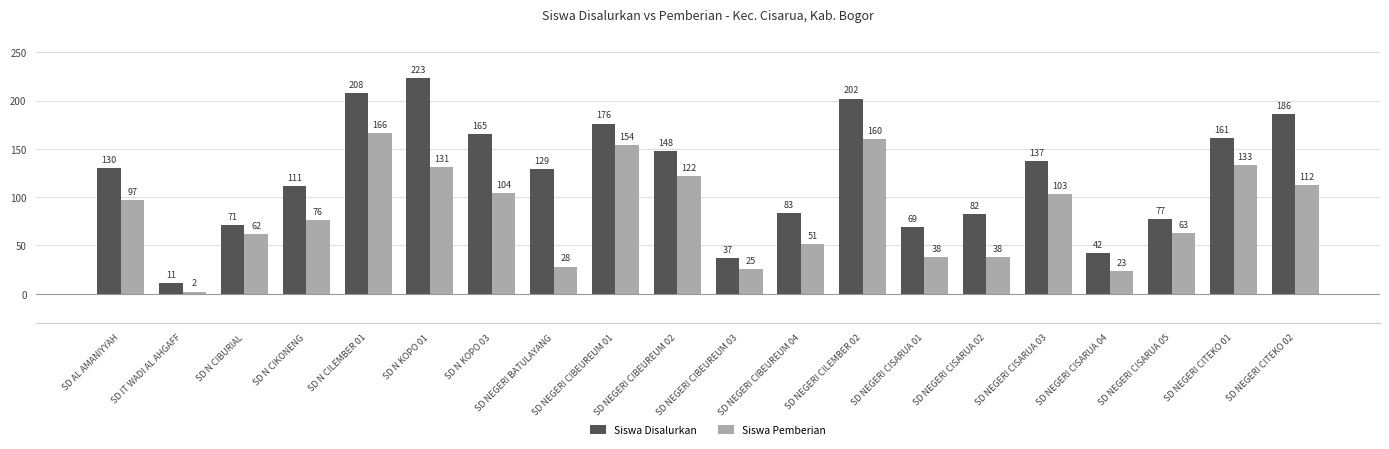

List the series in order of their overall mean, highest first.

Siswa Disalurkan, Siswa Pemberian